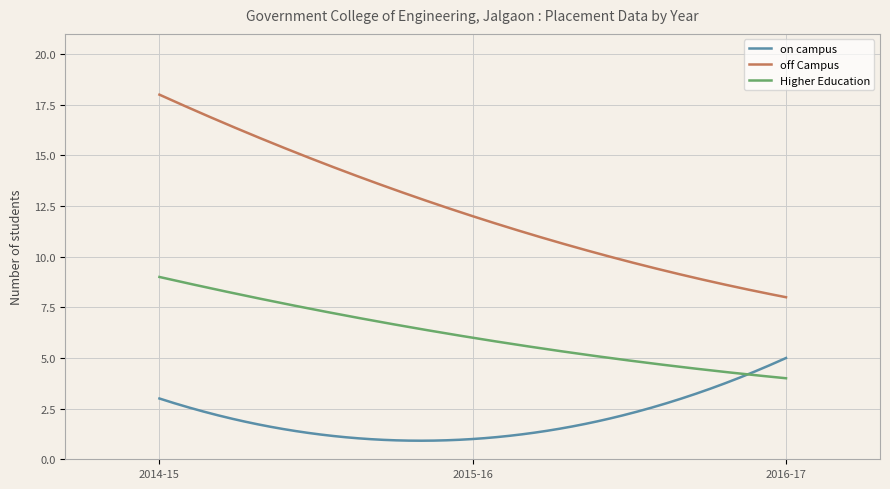

How many lines are shown in the chart?

3